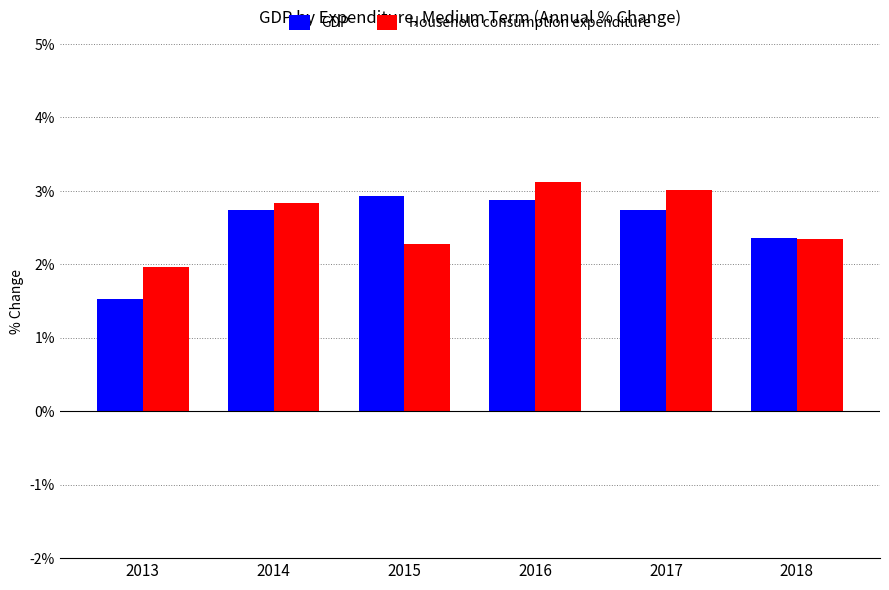

How many bars are there in each group?

2